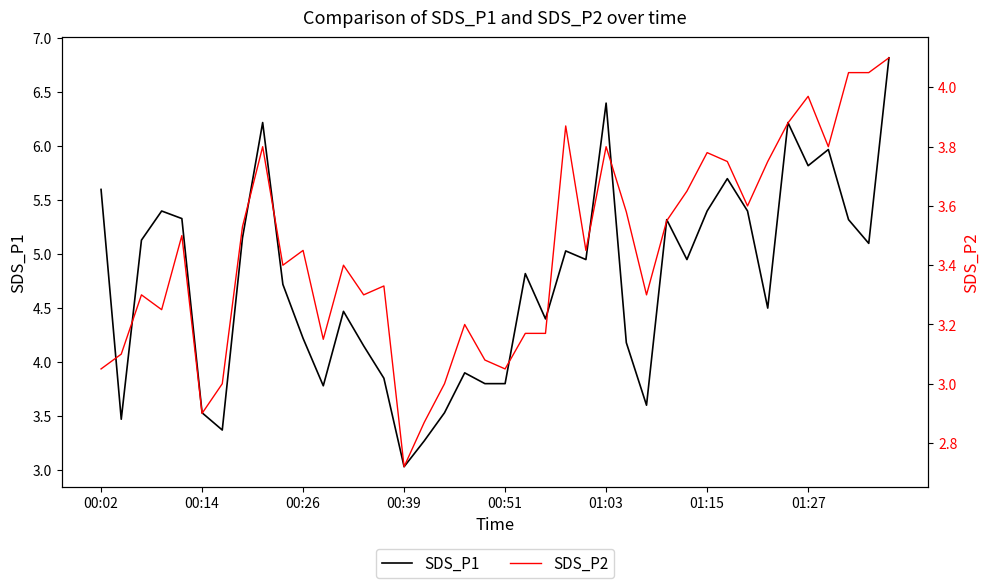

What is the minimum value for SDS_P1?

3.0